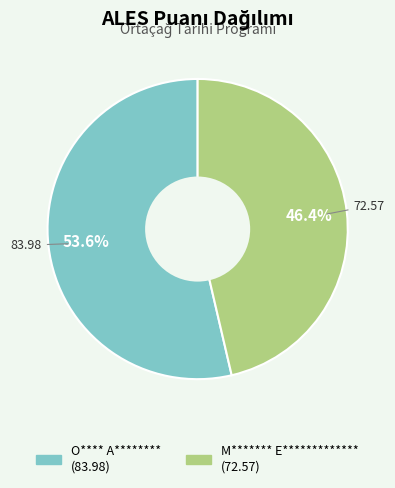

To the nearest percent, what portion does M******* E************* represent?

46%